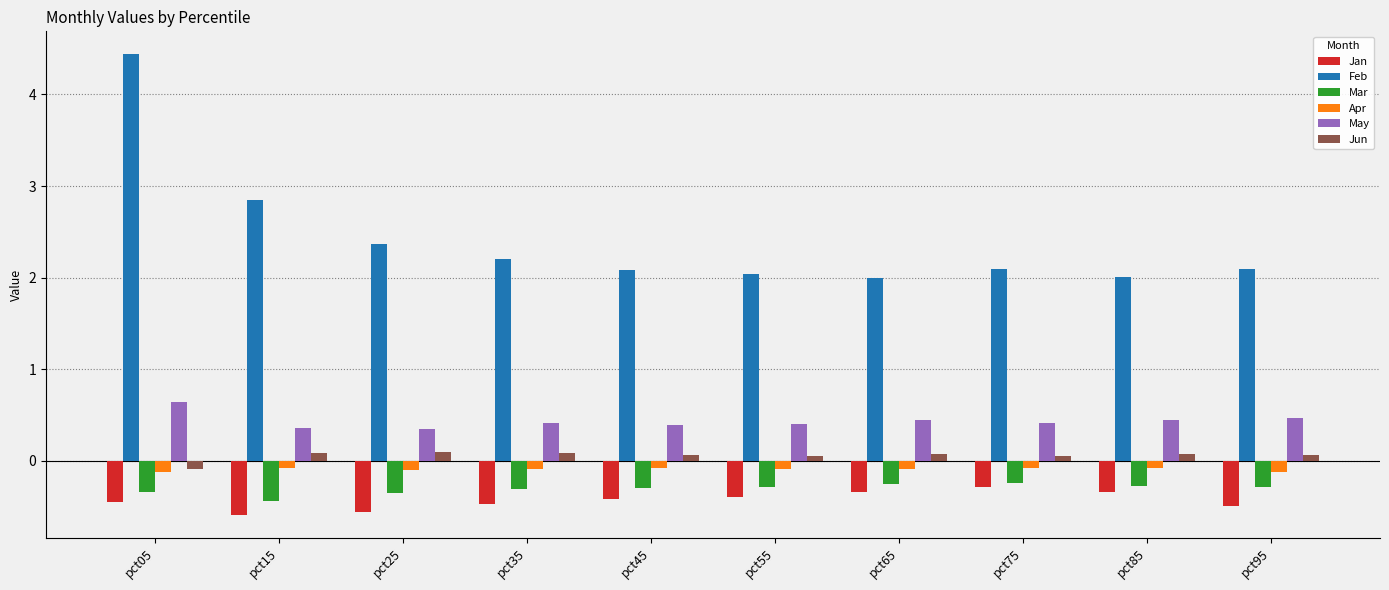

How many May values are between 0 and 1?

10